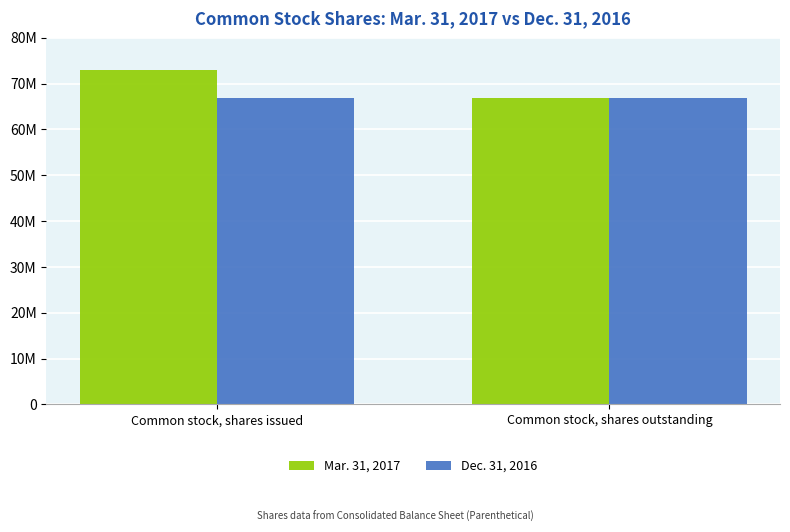

What is the sum of all Dec. 31, 2016 values?

133905058